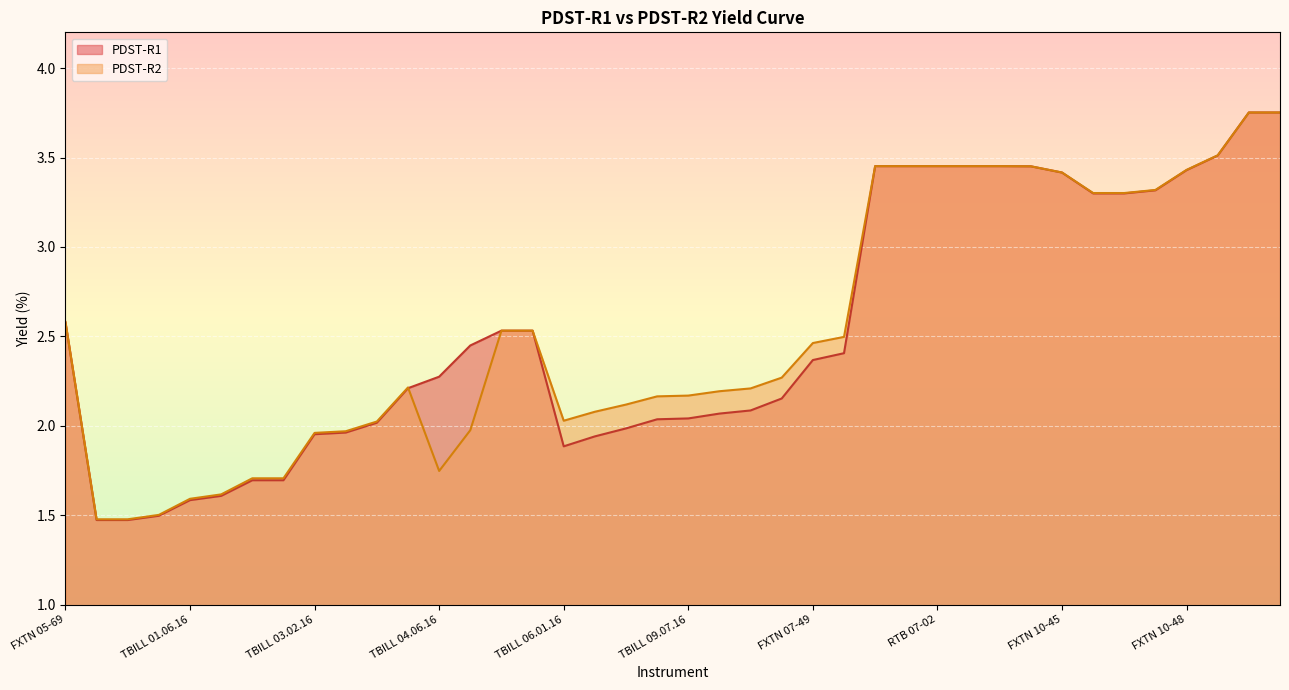

The value of PDST-R2 at FXTN 03-20 is 2.0. True or false?

True